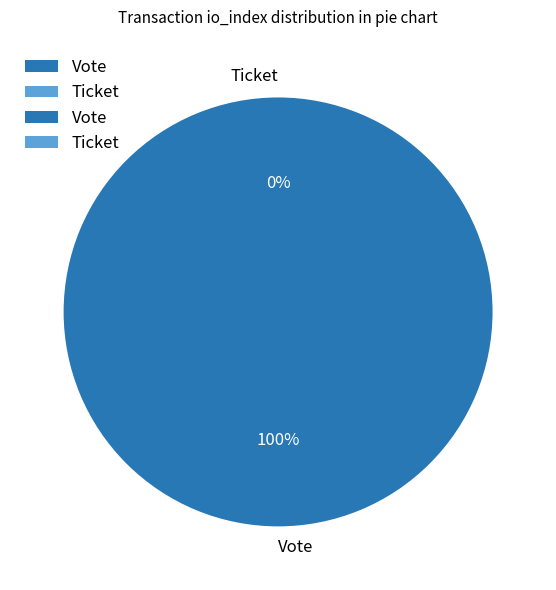

Does any single category account for the majority?

Yes